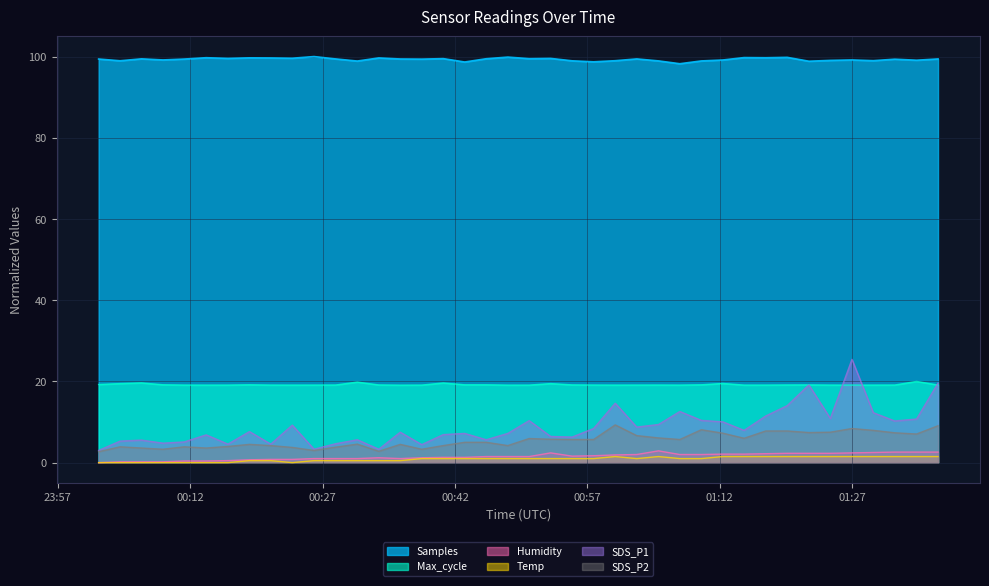

How many interior local valleys does the SDS_P2 series have?

10